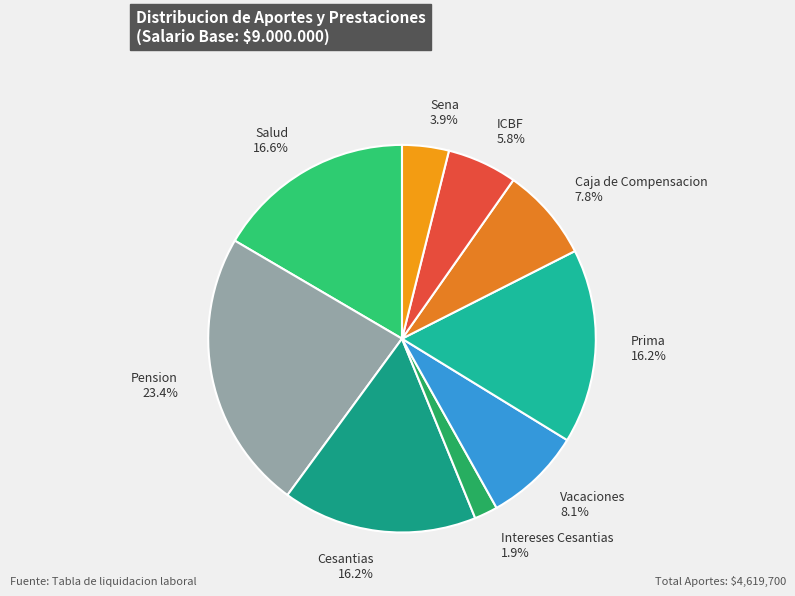

Does Sena account for over 50% of the chart?

No